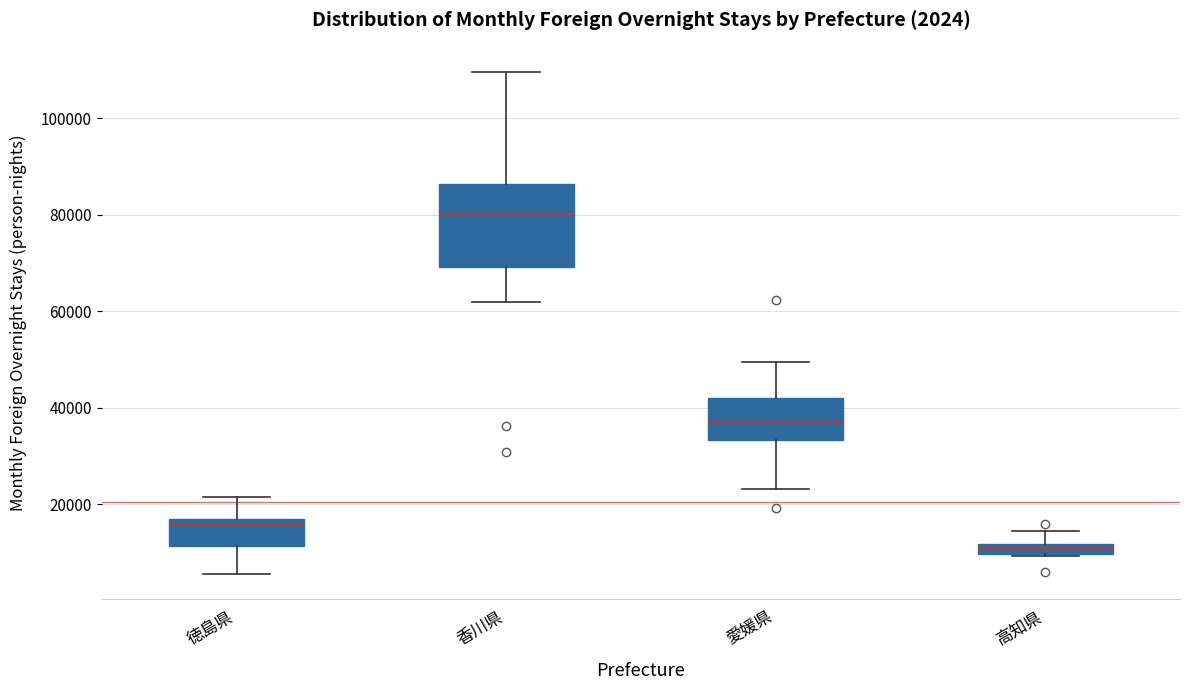

Comparing the boxes themselves (not the whiskers), which one is the tallest?

香川県